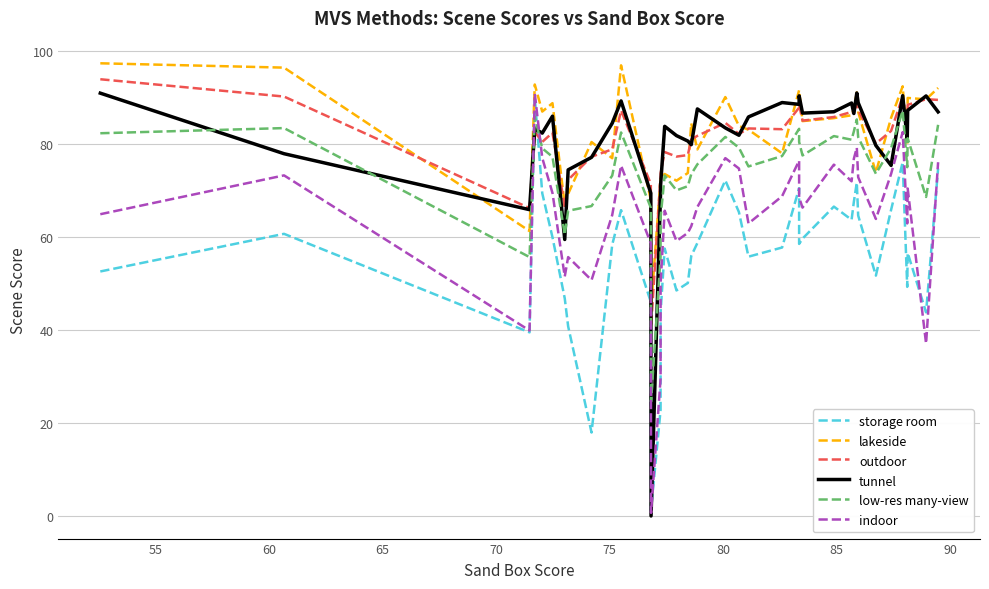

Rank the series by their maximum value, from lowest to highest.

low-res many-view, storage room, indoor, tunnel, outdoor, lakeside